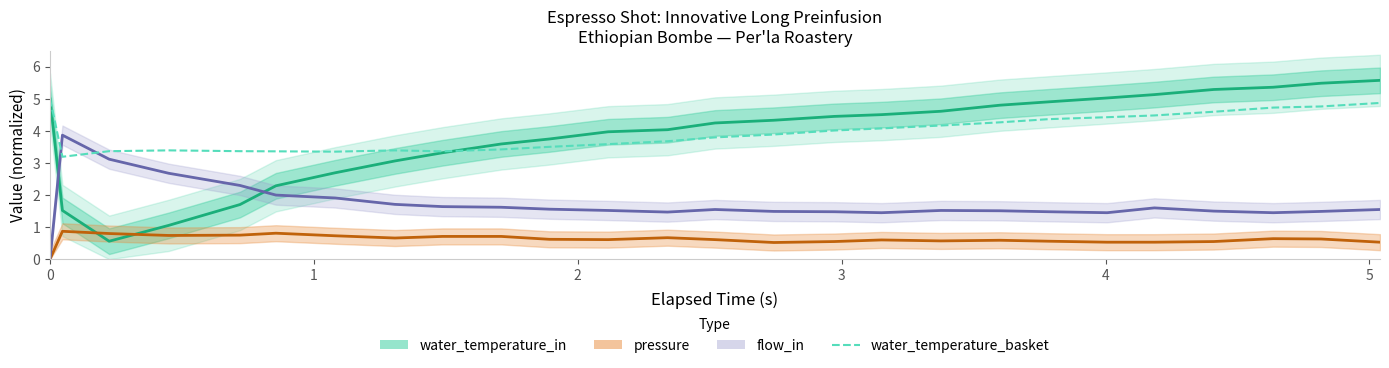

How many distinct data groups are displayed?

4